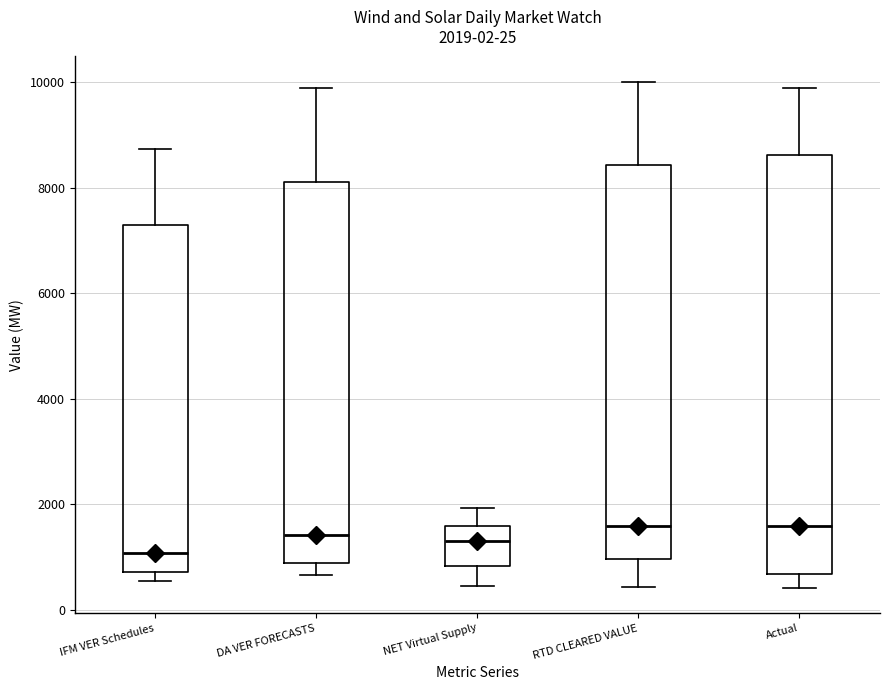

Comparing the boxes themselves (not the whiskers), which one is the tallest?

Actual